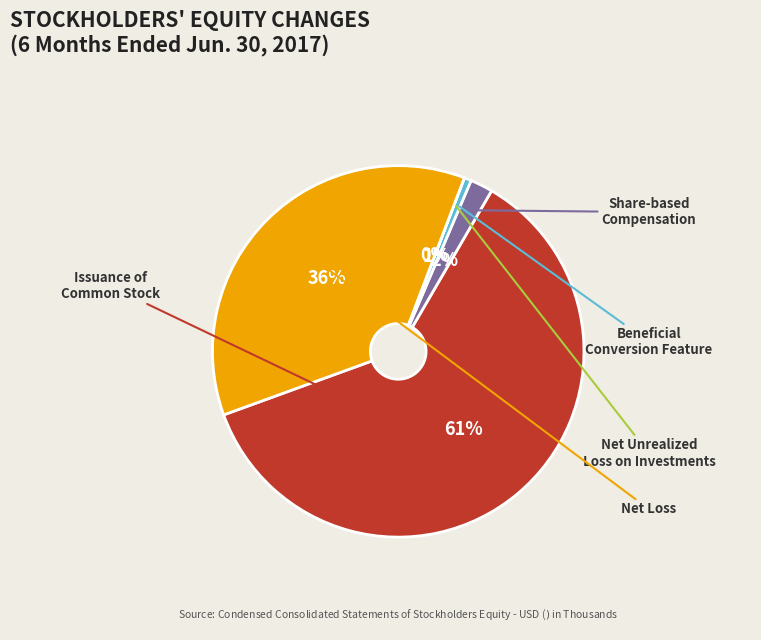

How many slices are in this pie chart?

5